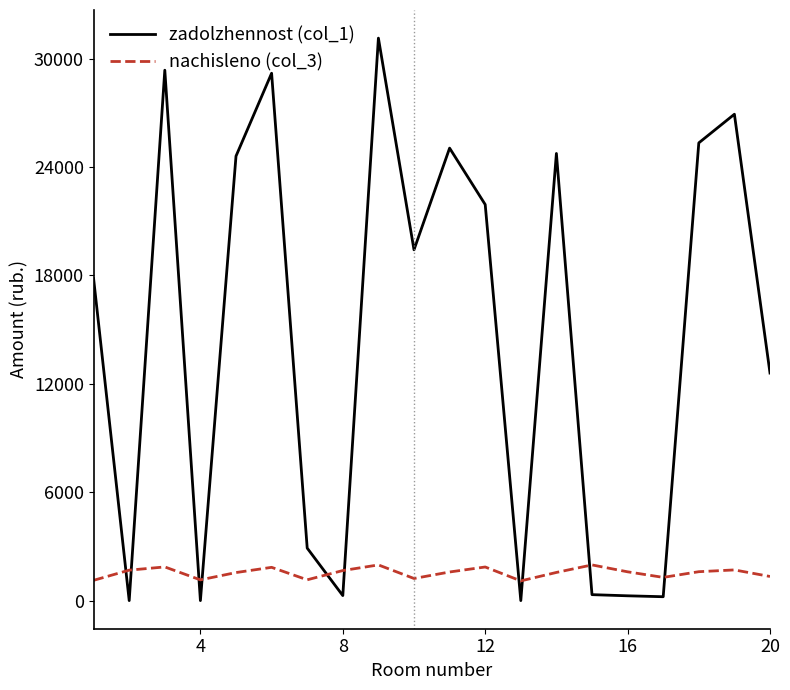

Rank the series by their average value, from highest to lowest.

zadolzhennost (col_1), nachisleno (col_3)